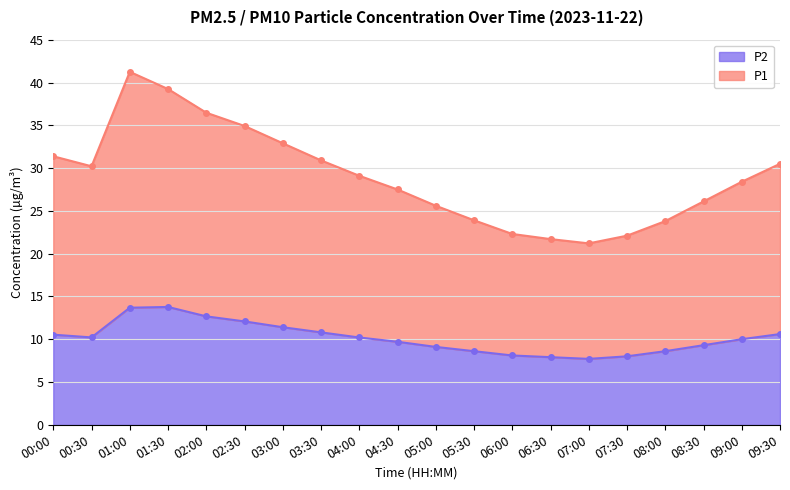

Which series has the largest total across all categories?

P1